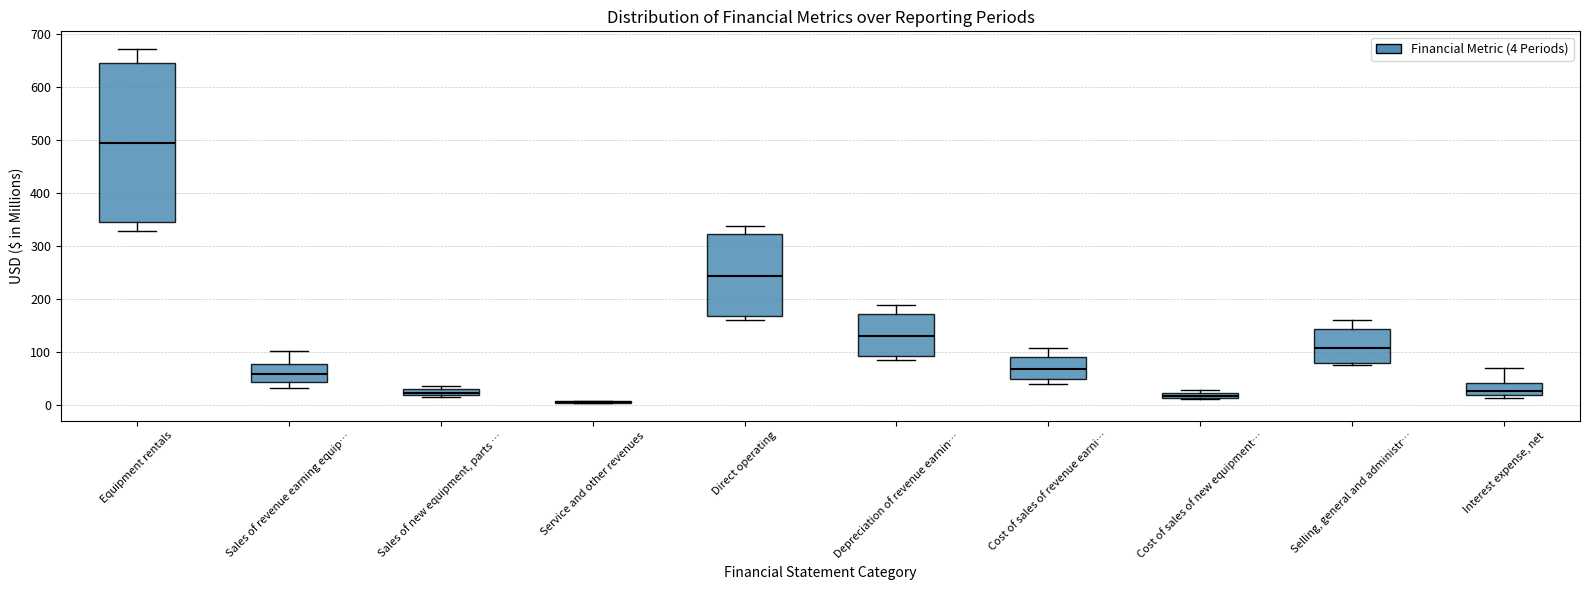

Where is the upper edge of the box for Sales of new equipment, parts … on the y-axis? The values are not printed on the chart, so give them approximately, as read against the axis.

30